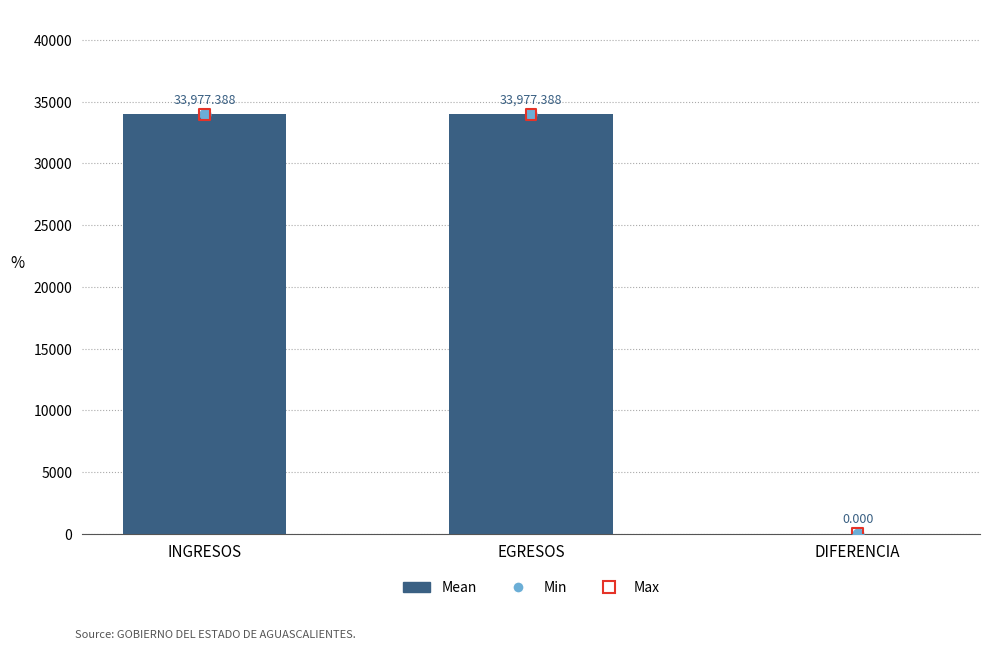

Which series reaches the minimum Y coordinate?

Mean